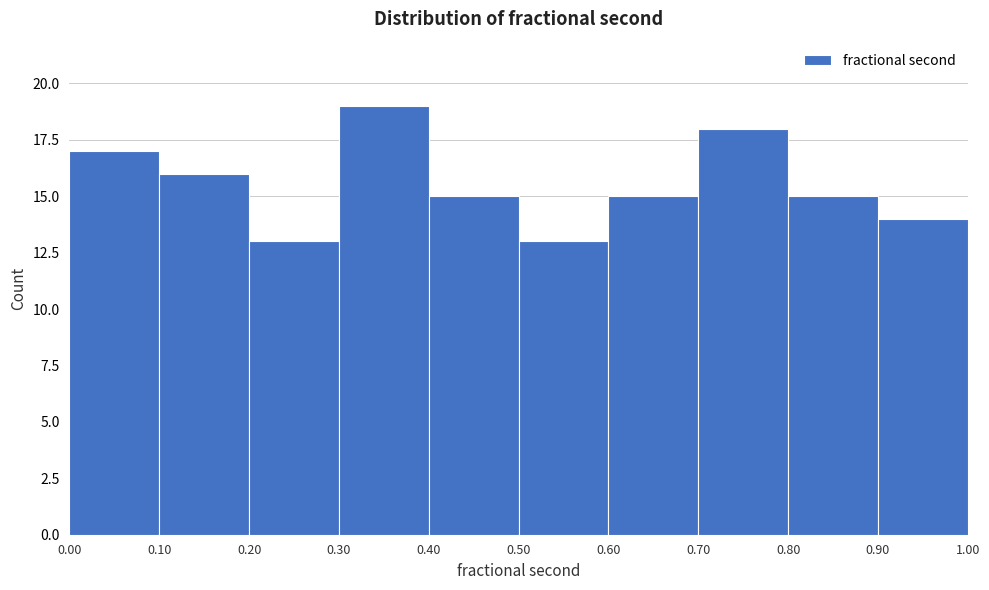

Which range on the x-axis has the tallest bar?

0.30 to 0.40